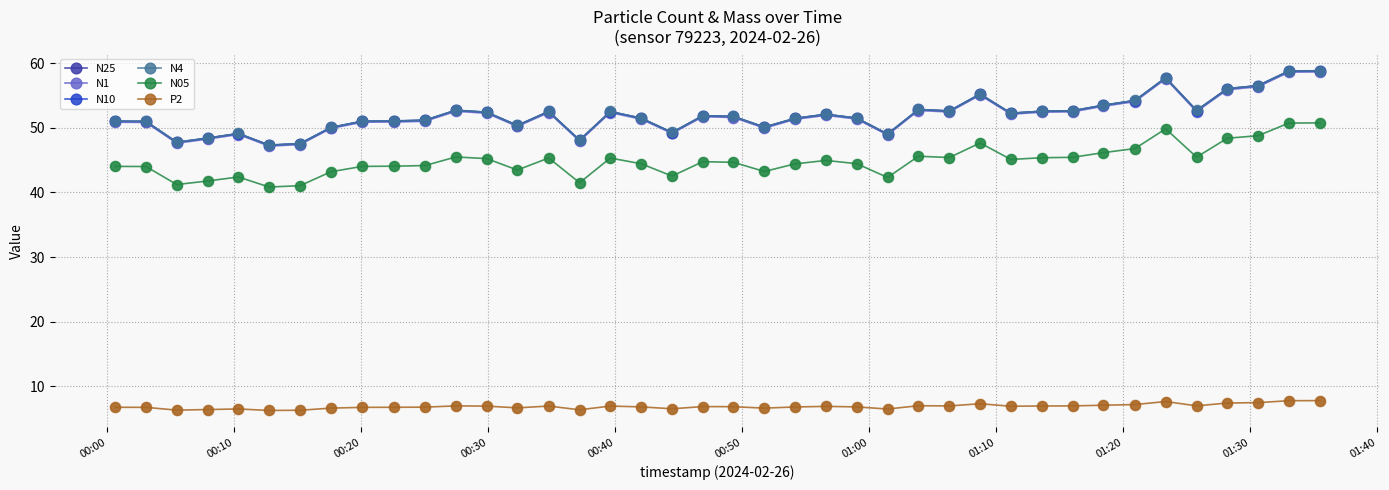

What are all the series names shown in the legend?

N25, N1, N10, N4, N05, P2